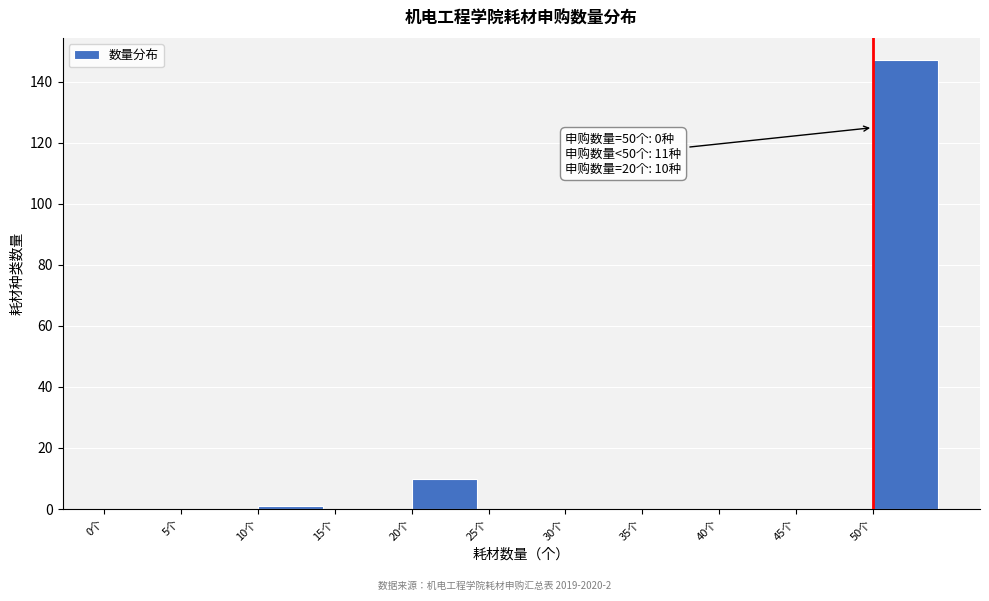

Over which range of the x-axis is the bar tallest?

50 to 55